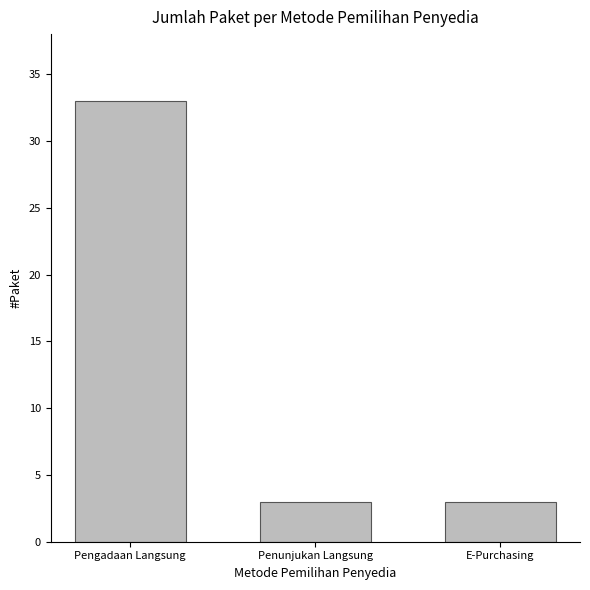

What position from the right is Penunjukan Langsung?

2